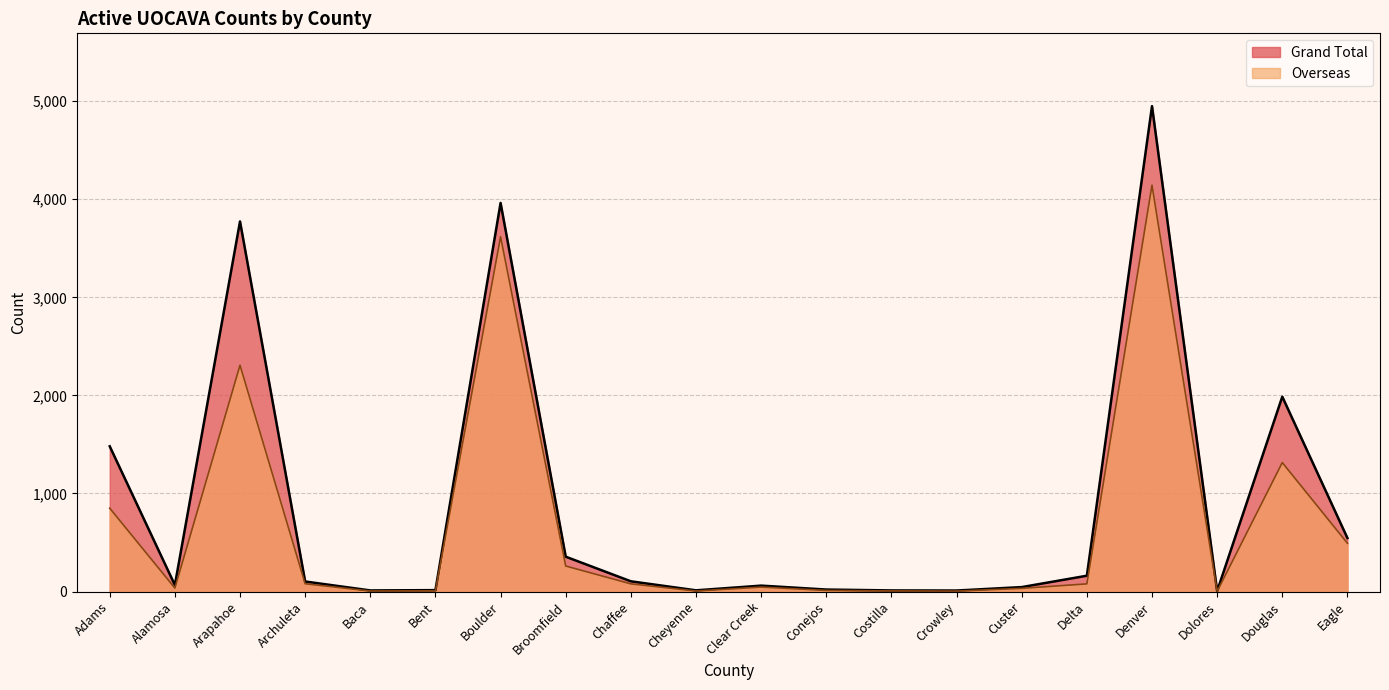

How many interior local peaks does the Overseas series have?

5